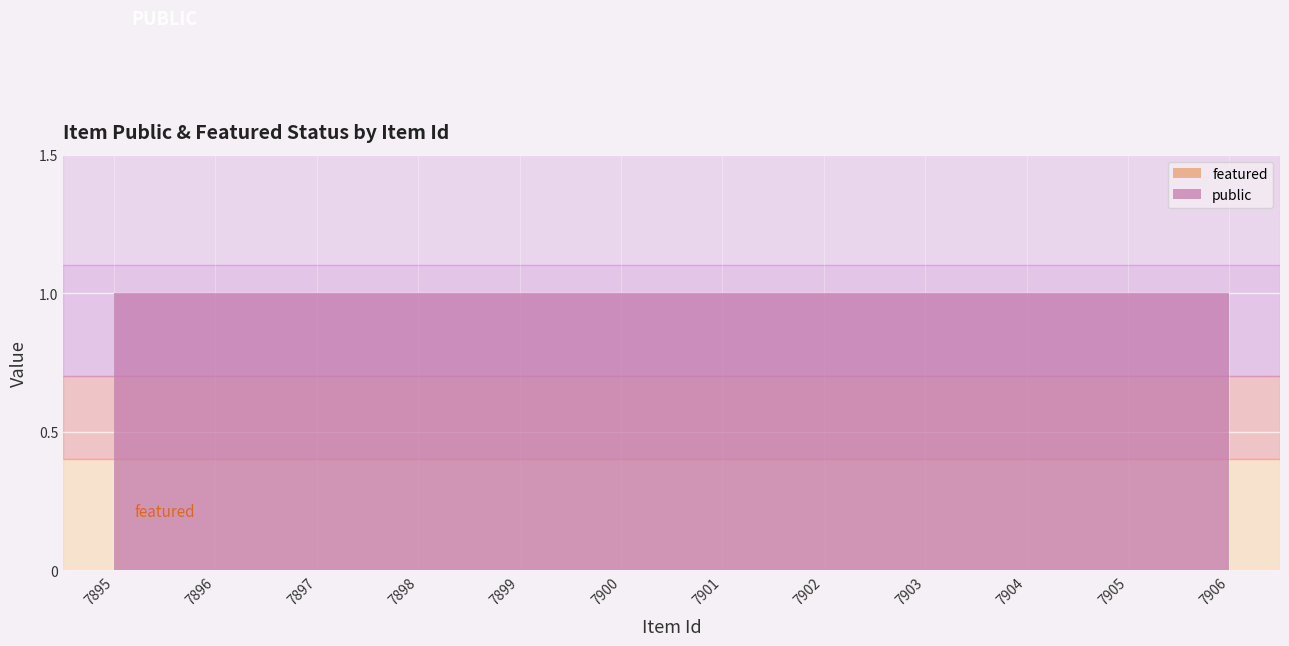

Which series has the largest total across all categories?

public